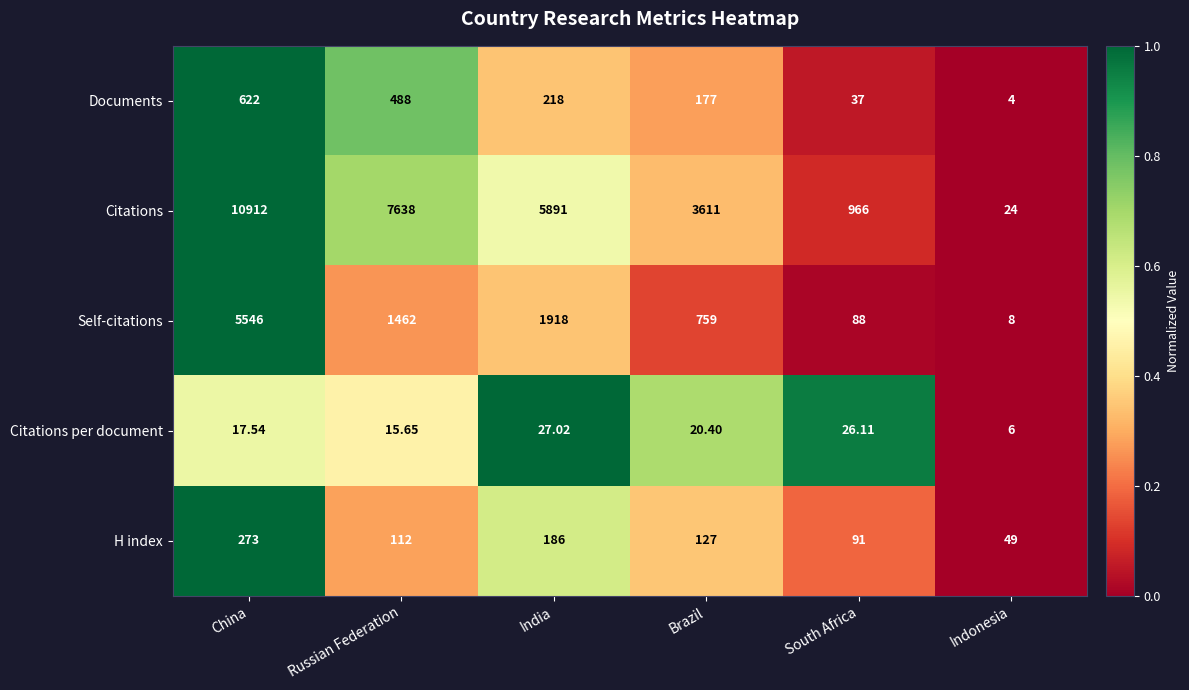

What is the difference between the highest and lowest values at South Africa?

939.9